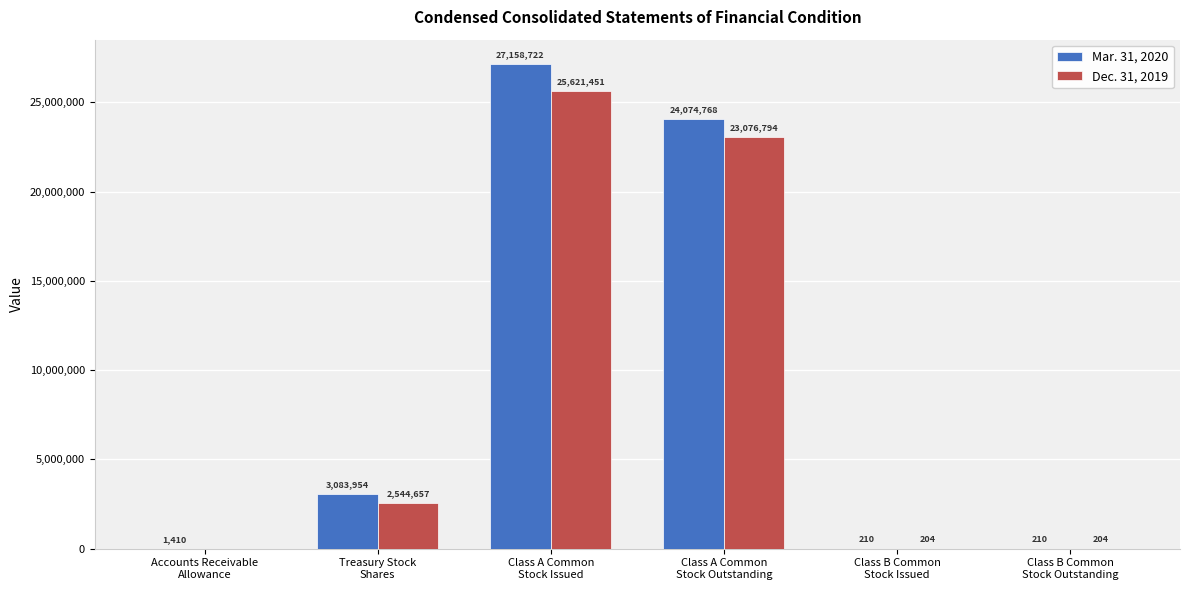

Which series has the largest total across all categories?

Mar. 31, 2020